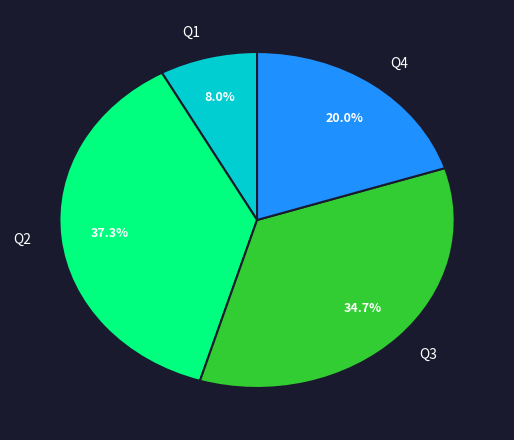

What is the largest slice in the pie chart?

Q2